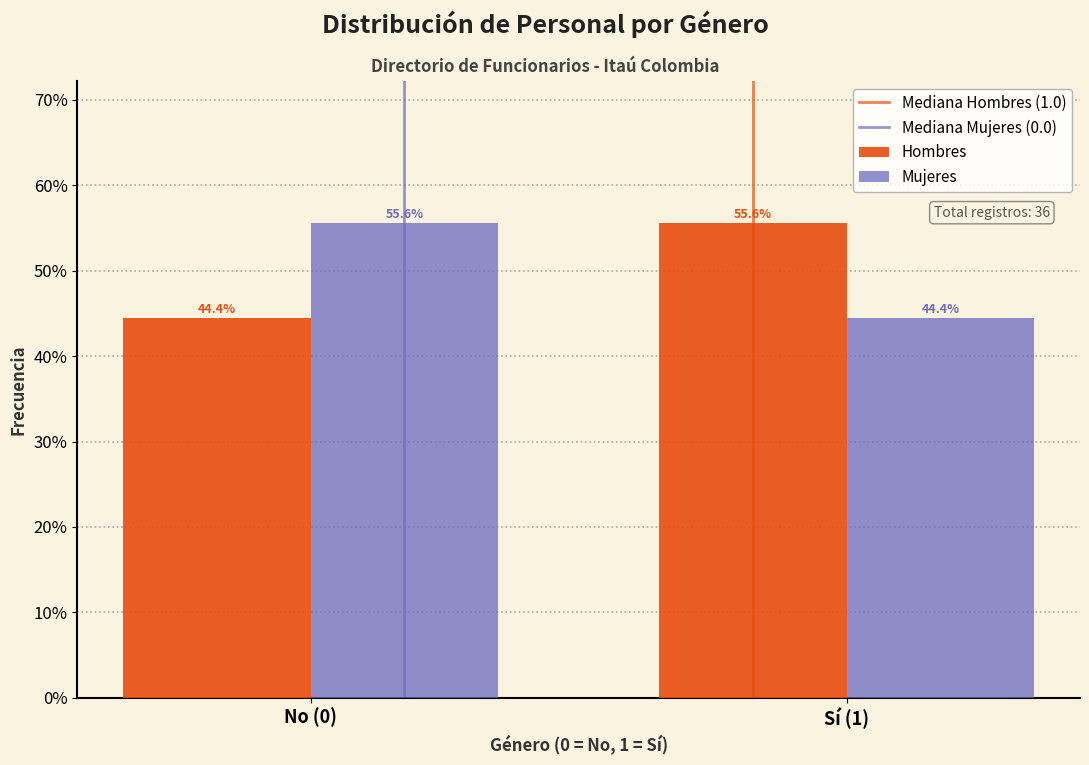

Reading left to right, what are all the values shown in this chart?

Hombres: No (0)=44.4	Sí (1)=55.6
Mujeres: No (0)=55.6	Sí (1)=44.4